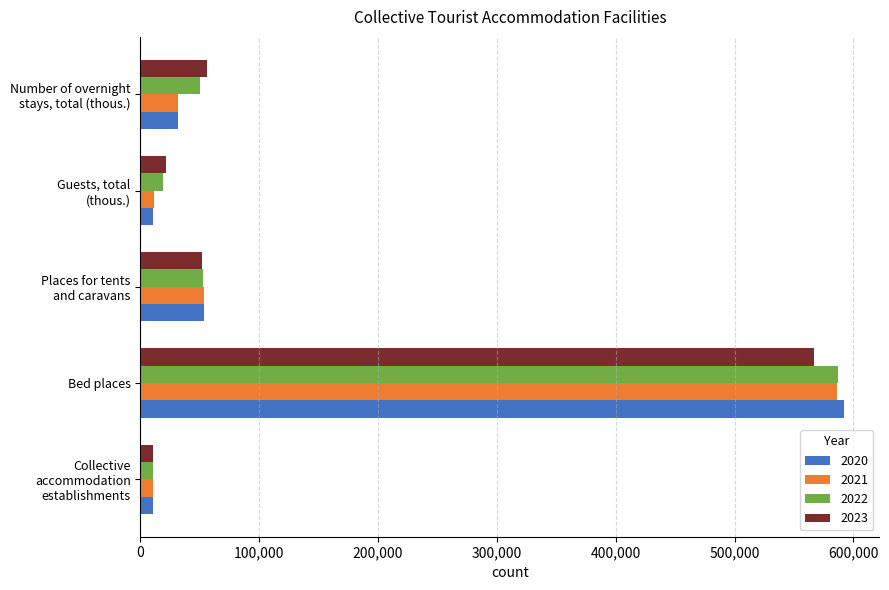

At which category is the sum across all series the highest?

Bed places